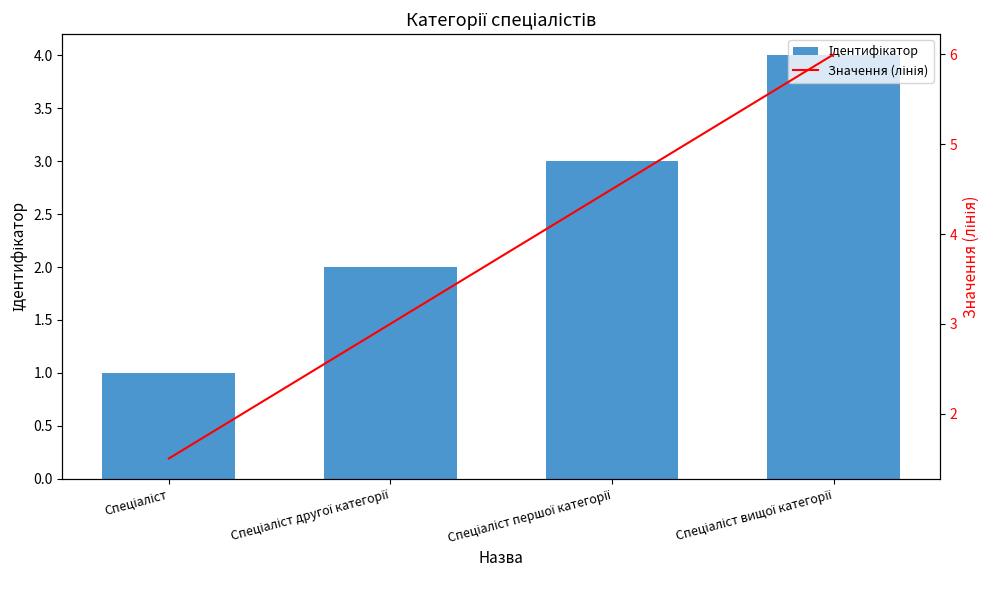

At how many categories does at least one series exceed 2?

3